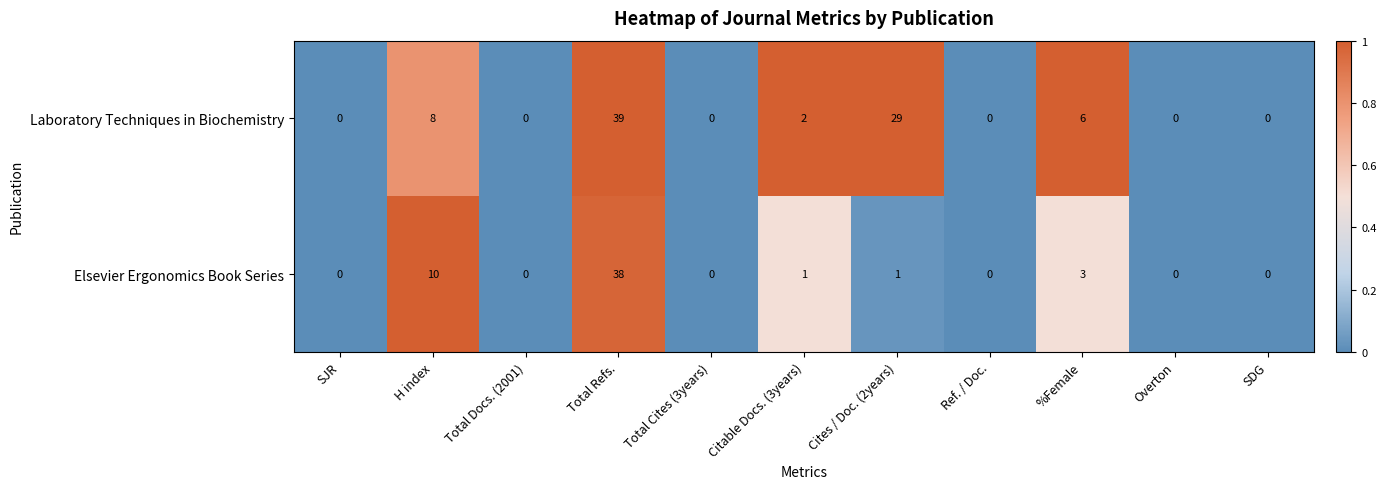

What is the highest value of the Laboratory Techniques in Biochemistry series?

39